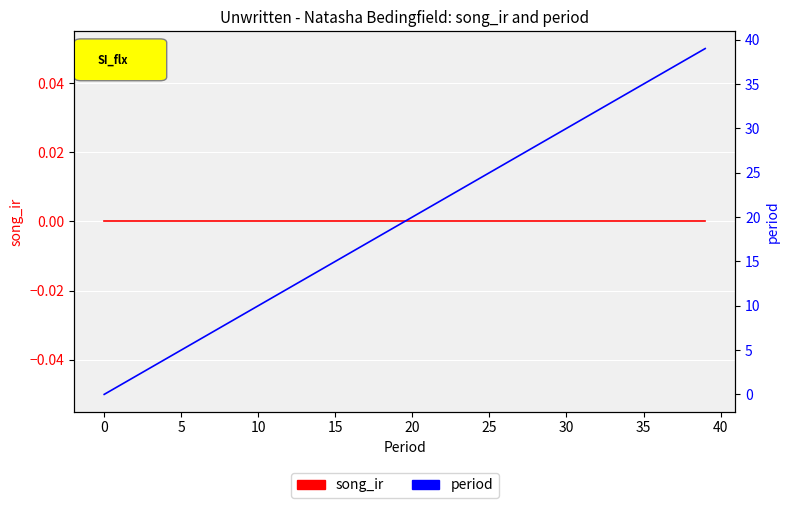

Read the period value at 11.

11